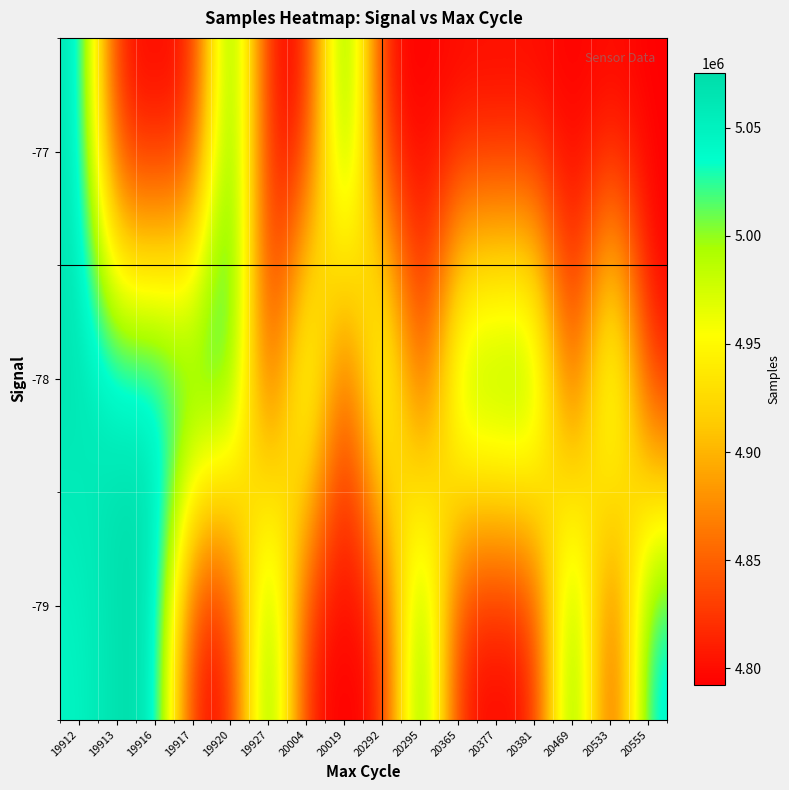

Count the number of data series in this chart.

3